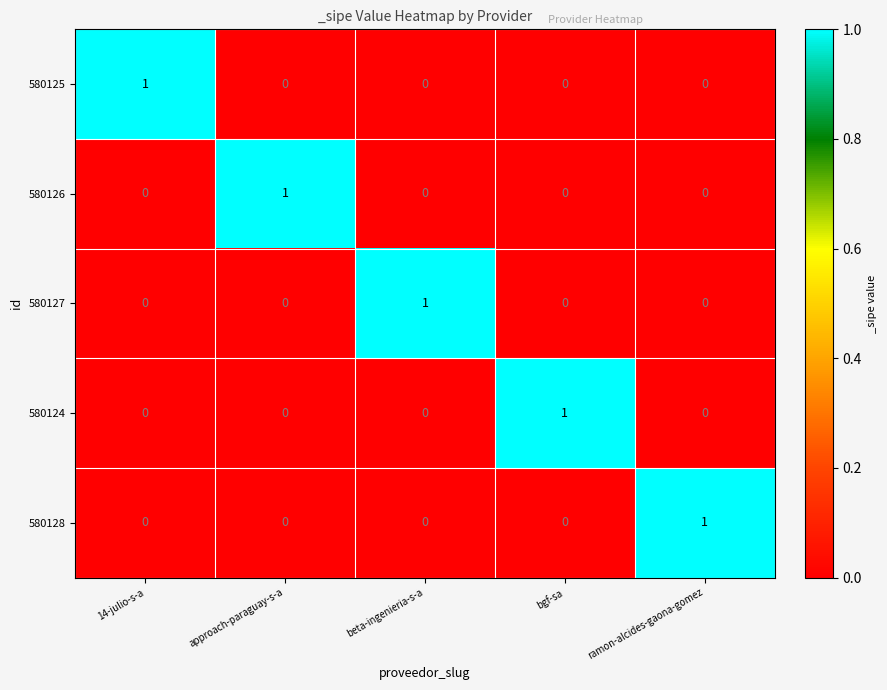

Reading right to left, transcribe all the data shown in this chart.

580125: ramon-alcides-gaona-gomez=0	bgf-sa=0	beta-ingenieria-s-a=0	approach-paraguay-s-a=0	14-julio-s-a=1
580126: ramon-alcides-gaona-gomez=0	bgf-sa=0	beta-ingenieria-s-a=0	approach-paraguay-s-a=1	14-julio-s-a=0
580127: ramon-alcides-gaona-gomez=0	bgf-sa=0	beta-ingenieria-s-a=1	approach-paraguay-s-a=0	14-julio-s-a=0
580124: ramon-alcides-gaona-gomez=0	bgf-sa=1	beta-ingenieria-s-a=0	approach-paraguay-s-a=0	14-julio-s-a=0
580128: ramon-alcides-gaona-gomez=1	bgf-sa=0	beta-ingenieria-s-a=0	approach-paraguay-s-a=0	14-julio-s-a=0